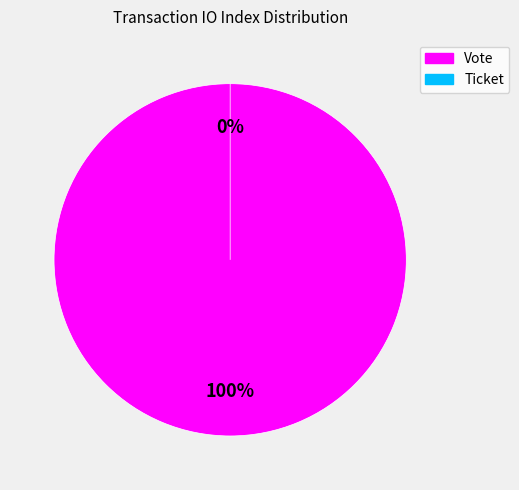

Which category has the biggest portion of the pie?

Vote